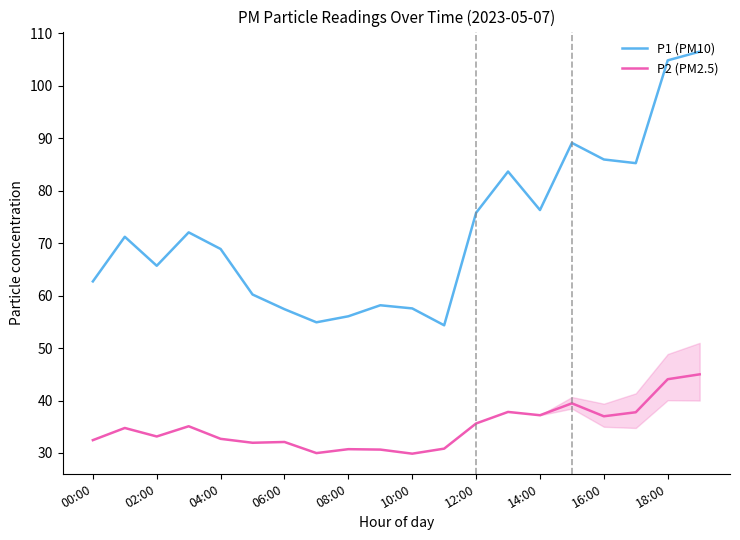

Rank the series by their maximum value, from highest to lowest.

P1 (PM10), P2 (PM2.5)